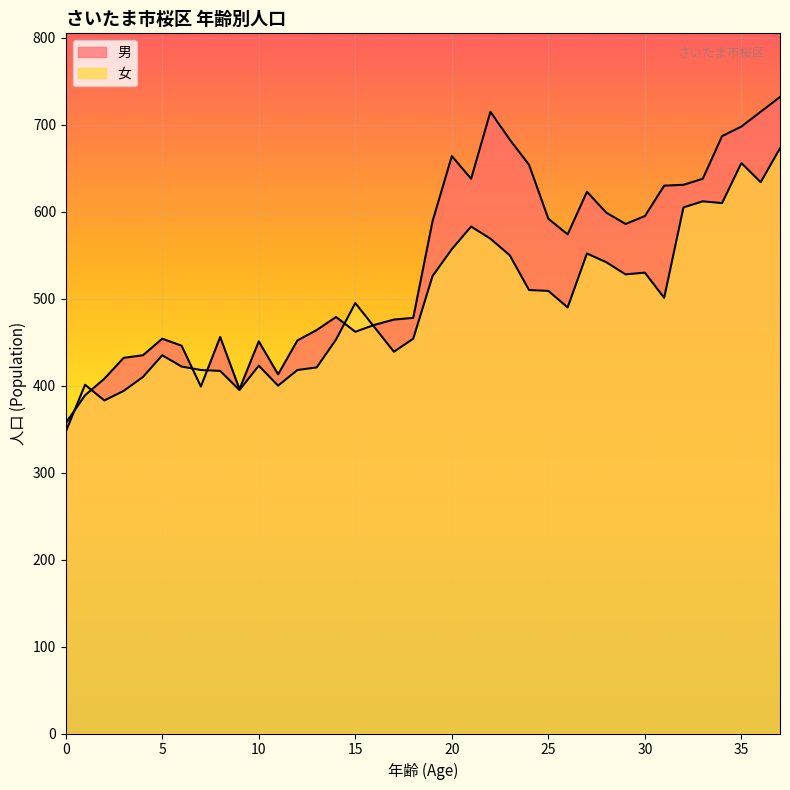

What is the total value across all series at 12?

870